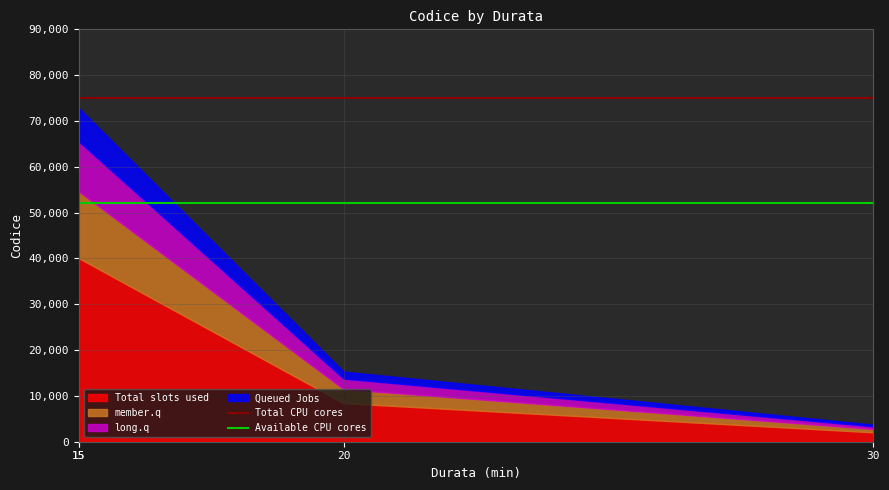

What is the highest value of the Total slots used series?

40062.0